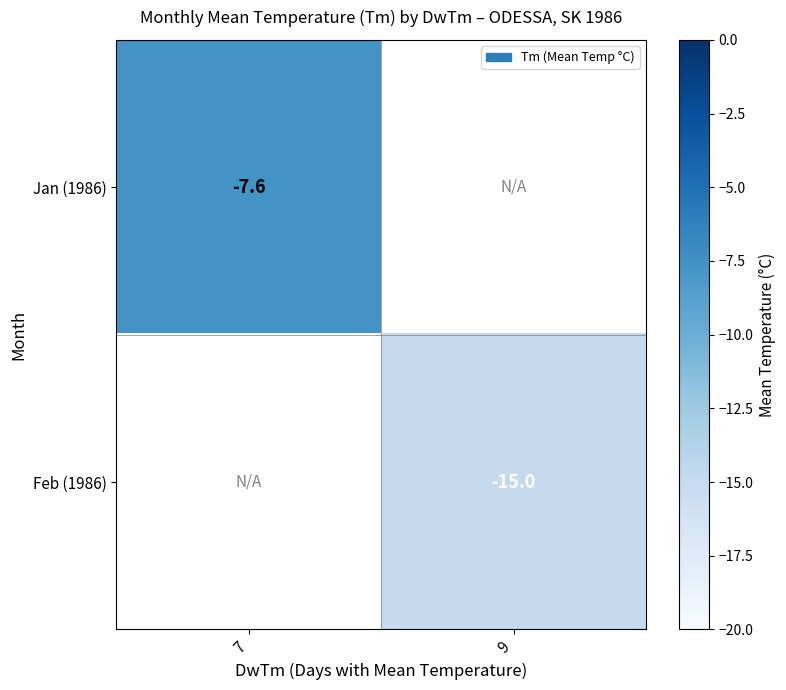

The Jan (1986) series shows -7.6 at 7. True or false?

True